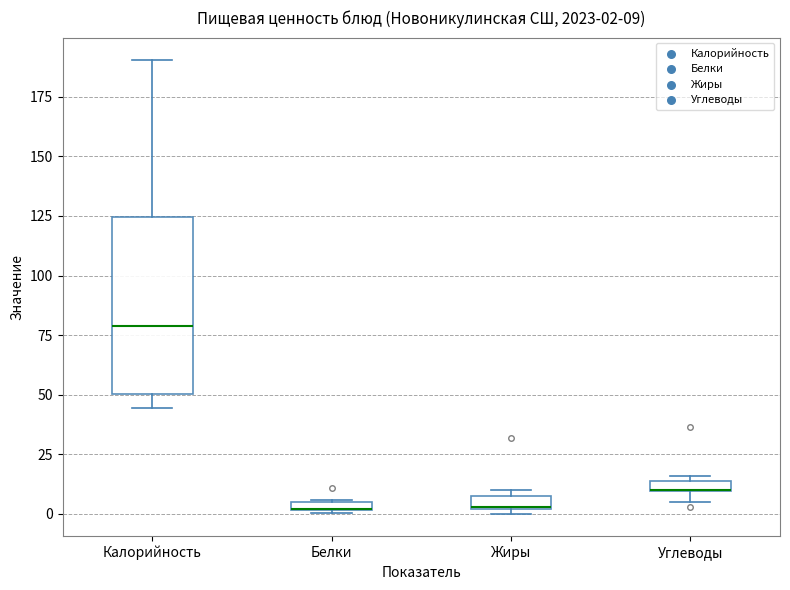

Which box is the tallest, from its lower edge to its upper edge?

Калорийность